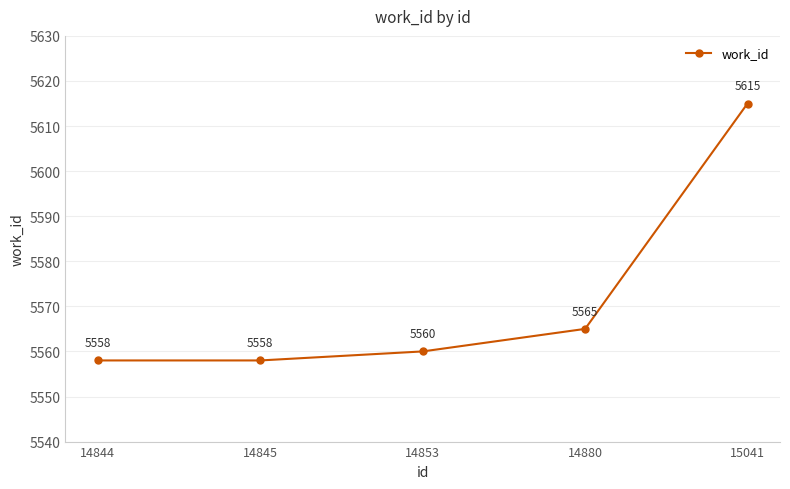

Where is the data nearest to the value 5586?

14880